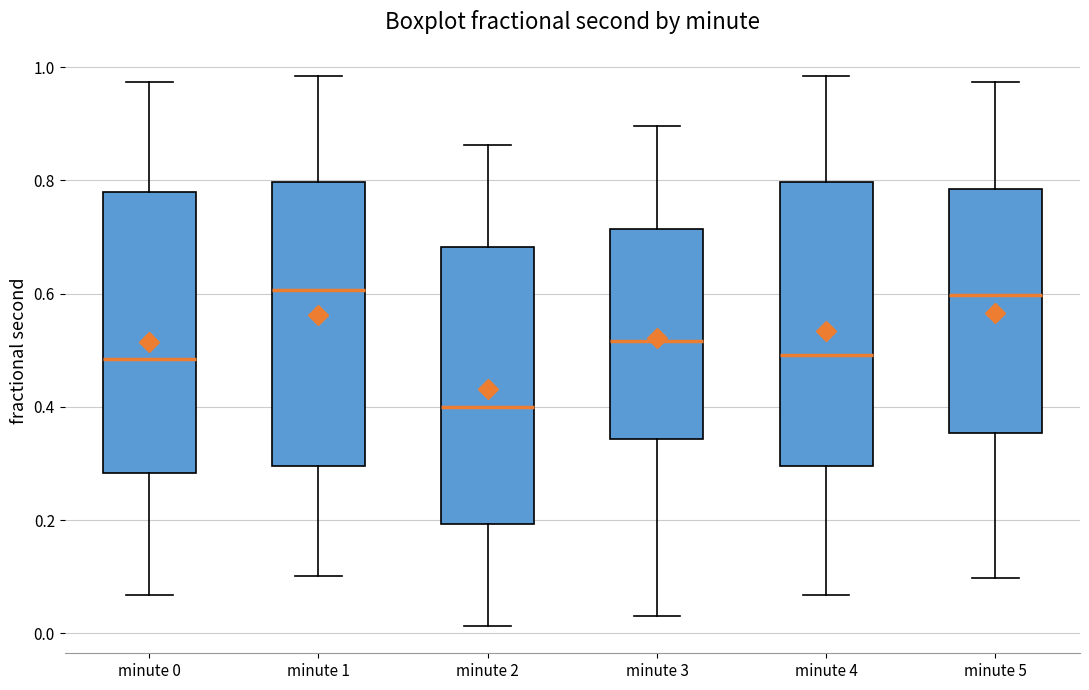

Where does the upper whisker of the box for minute 1 end on the y-axis? The values are not printed on the chart, so give them approximately, as read against the axis.

0.98